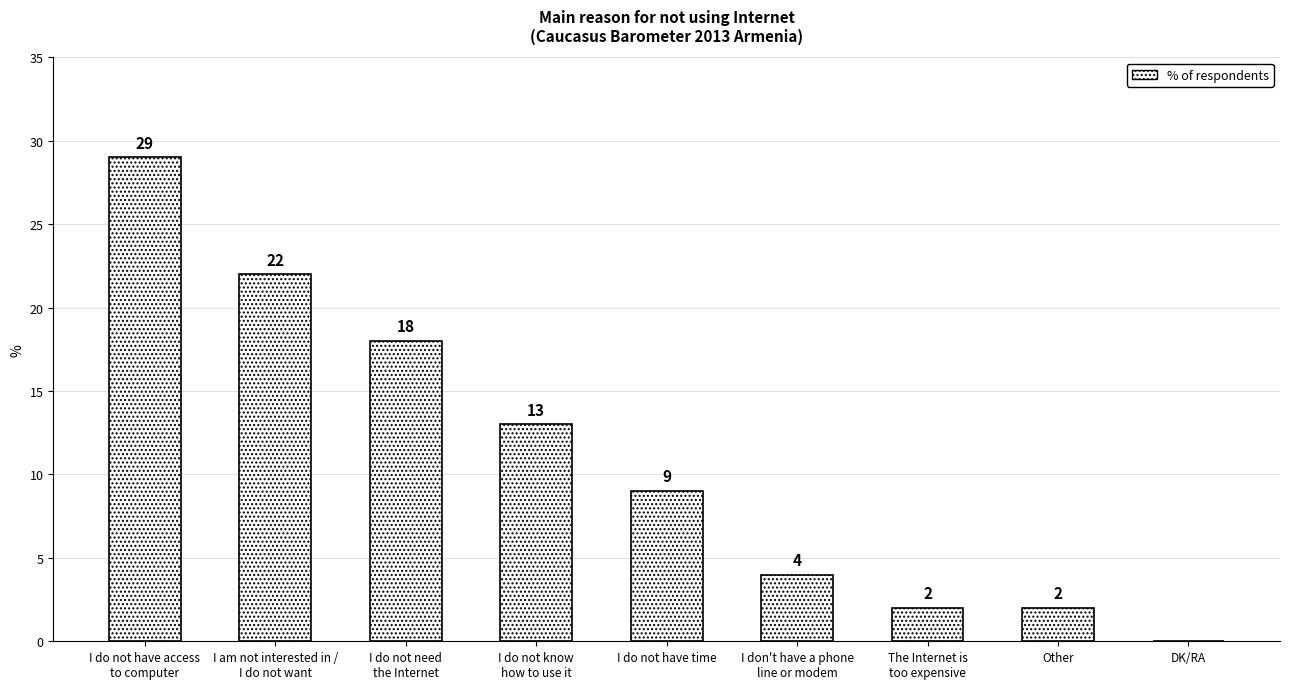

What is the greatest value displayed?

29